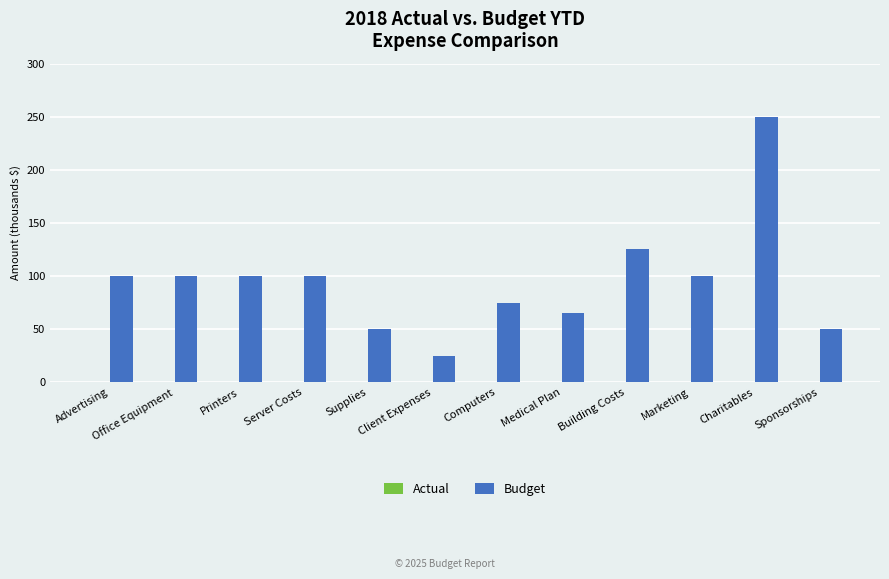

Reading left to right, extract all data points from this chart.

Actual: Advertising=0	Office Equipment=0	Printers=0	Server Costs=0	Supplies=0	Client Expenses=0	Computers=0	Medical Plan=0	Building Costs=0	Marketing=0	Charitables=0	Sponsorships=0
Budget: Advertising=100000	Office Equipment=100000	Printers=100000	Server Costs=100000	Supplies=50000	Client Expenses=25000	Computers=75000	Medical Plan=65000	Building Costs=125000	Marketing=100000	Charitables=250000	Sponsorships=50000